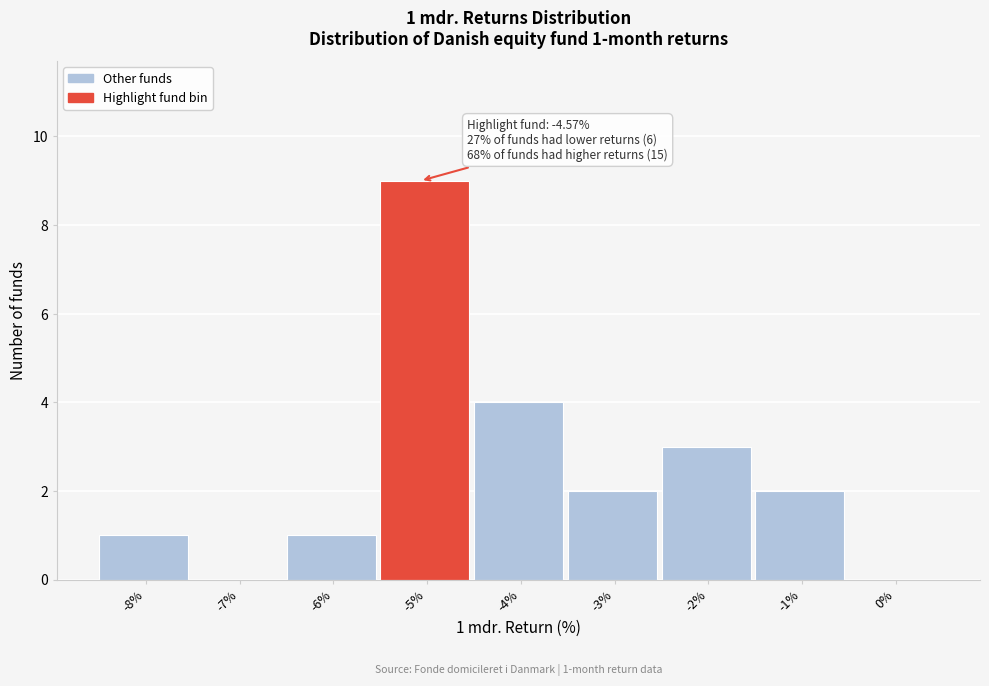

Reading left to right, list all the values displayed in this chart.

-8%=1	-7%=0	-6%=1	-5%=9	-4%=4	-3%=2	-2%=3	-1%=2	0%=0